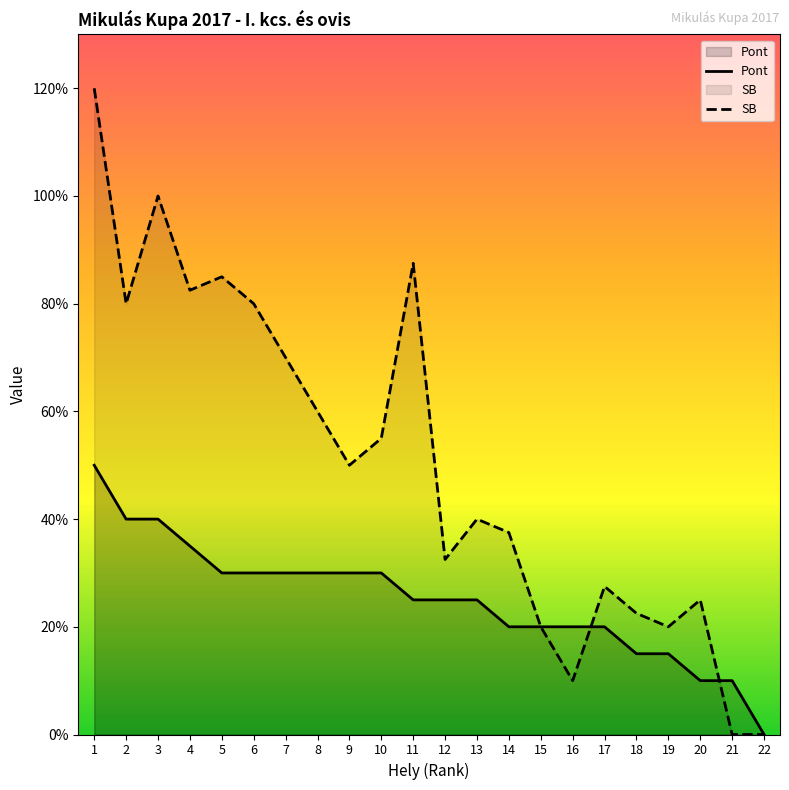

At 21, list the series in order from largest to smallest.

Pont, SB